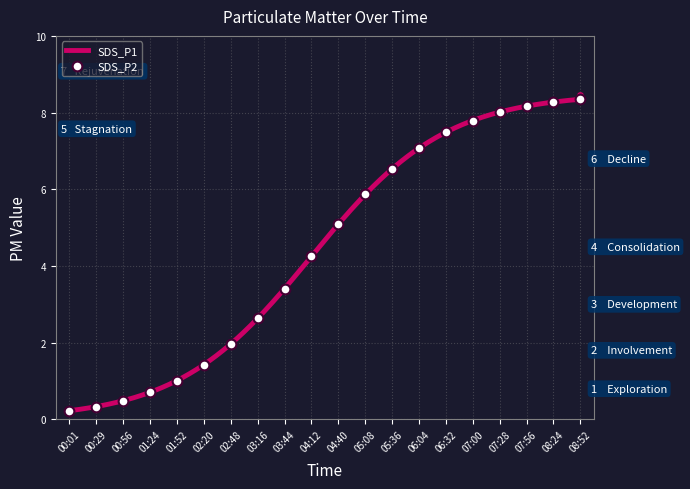

What are all the series names shown in the legend?

SDS_P1, SDS_P2